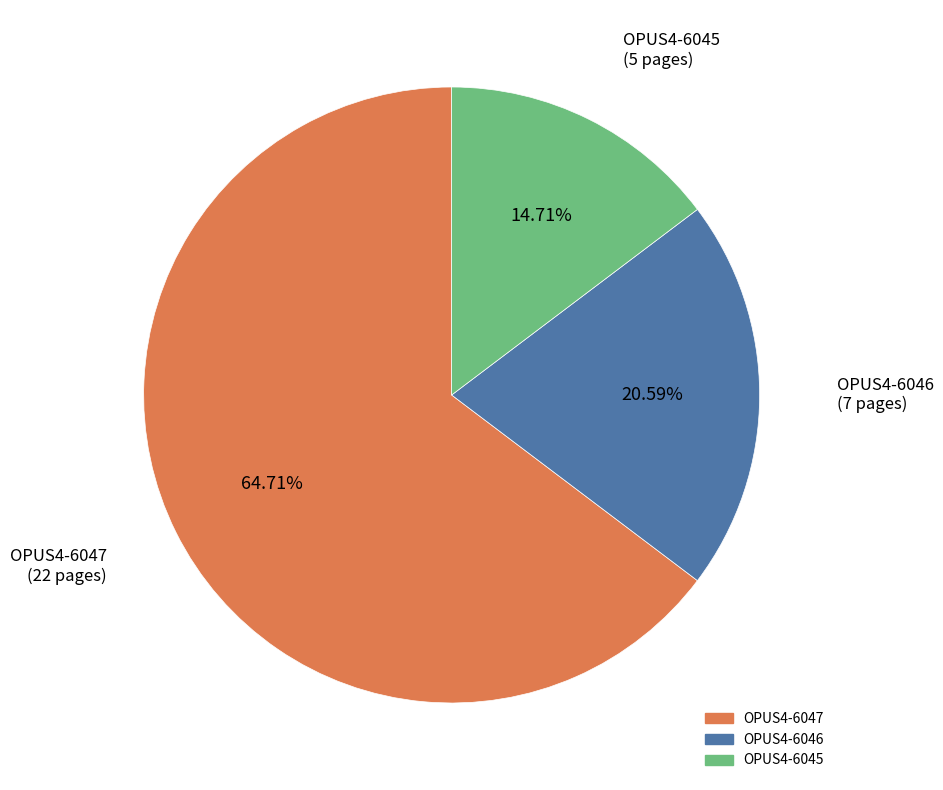

Which slice is the smallest?

OPUS4-6045